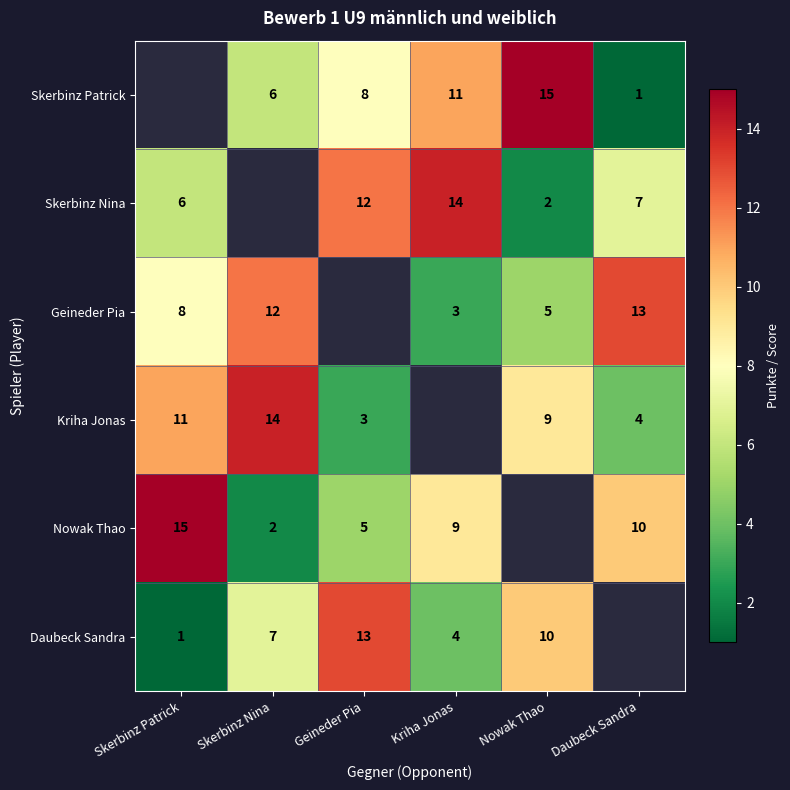

Is the value of Daubeck Sandra at Geineder Pia greater than the value of Skerbinz Nina at Nowak Thao?

Yes